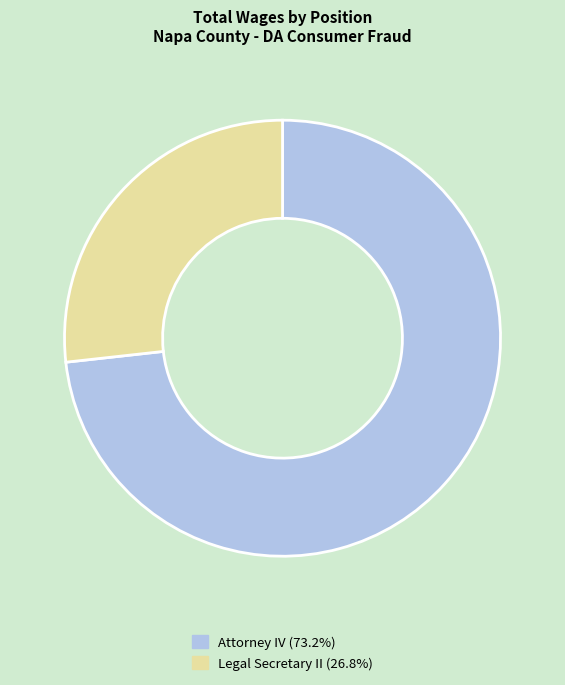

Is the sum of Legal Secretary II (26.8%) and Attorney IV (73.2%) greater than half?

Yes